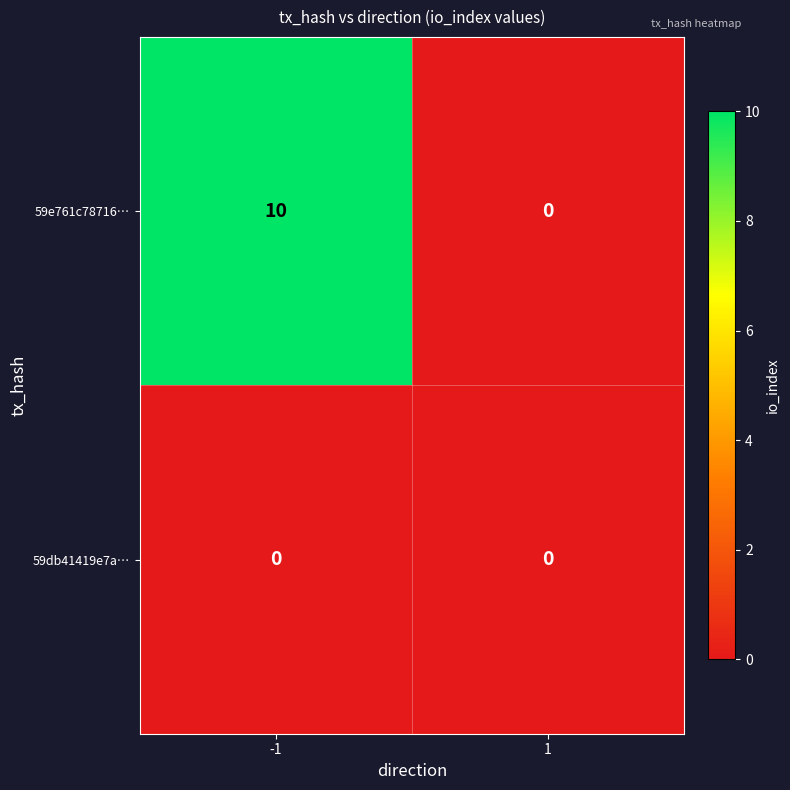

Which series has the largest range (max minus min)?

59e761c78716…